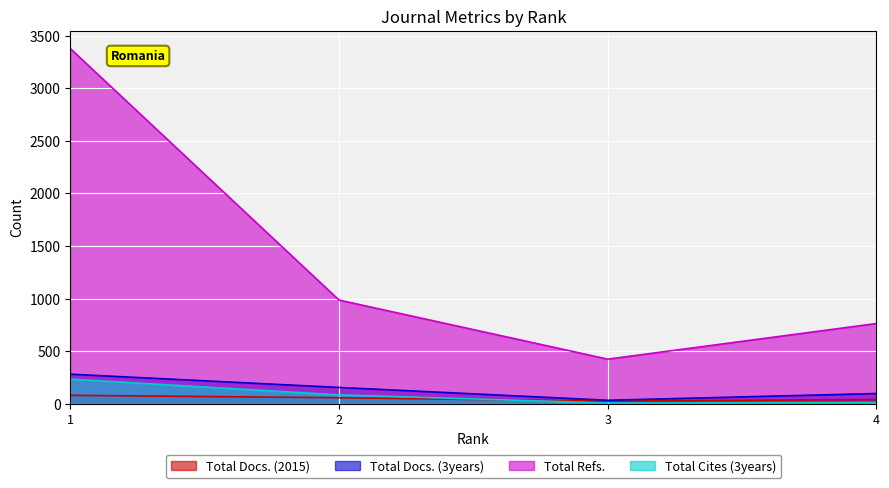

What is the difference between the maximum and minimum values in the Total Docs. (2015) series?

55